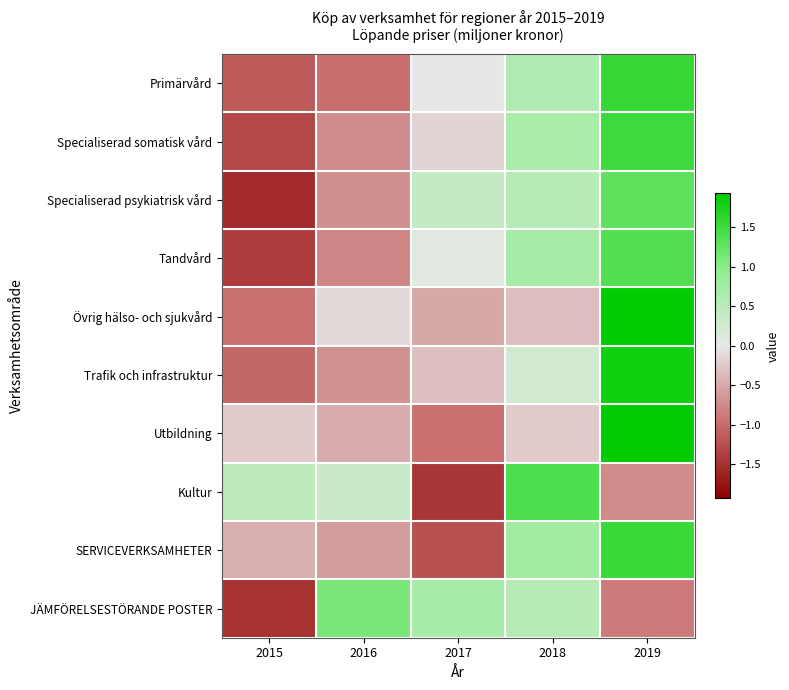

Between 2019 and 2015, which is larger?

2019